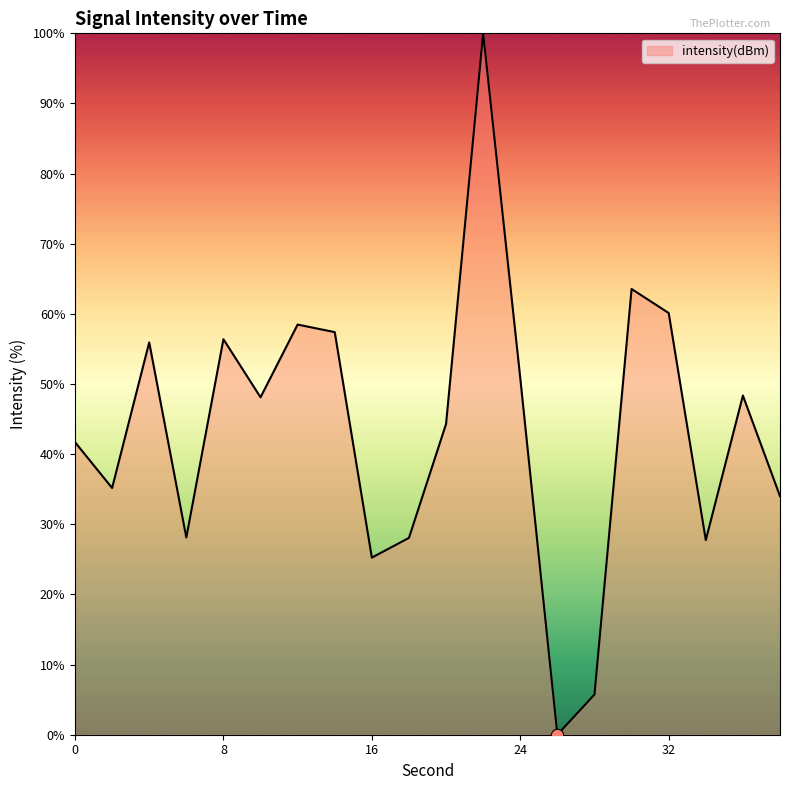

What is the maximum value shown in the chart?

100.0